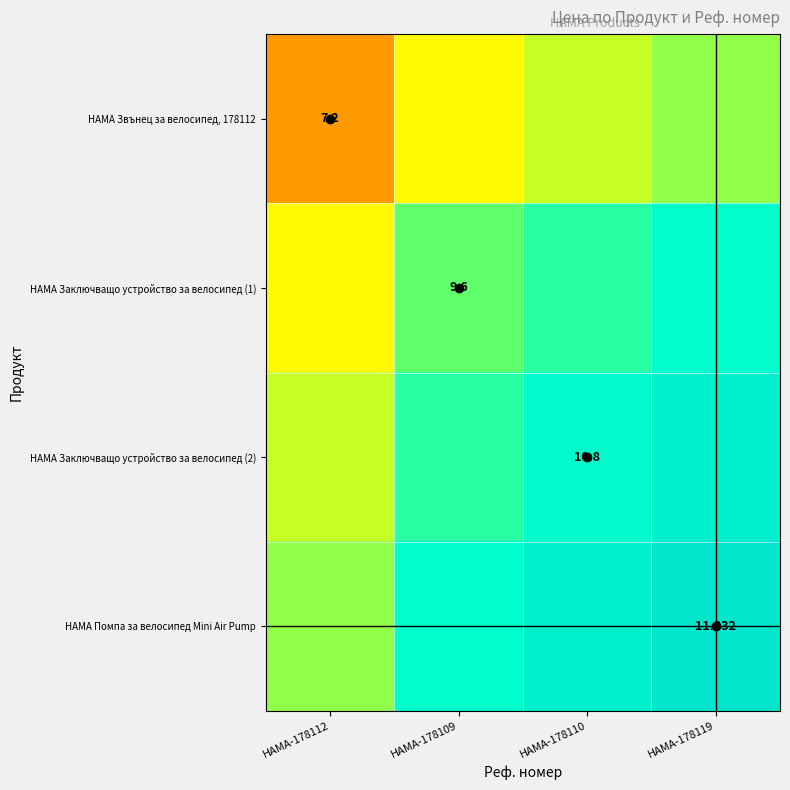

Is the value of HAMA Заключващо устройство за велосипед (2) at HAMA-178110 greater than the value of HAMA Помпа за велосипед Mini Air Pump at HAMA-178119?

No